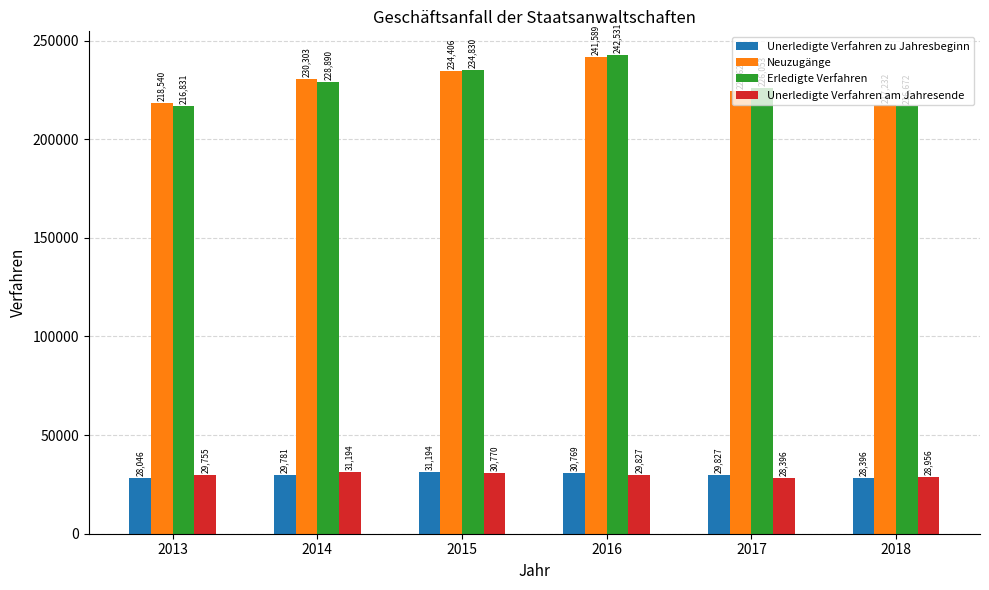

Count the Unerledigte Verfahren zu Jahresbeginn values in the range 28396 to 30769.

4